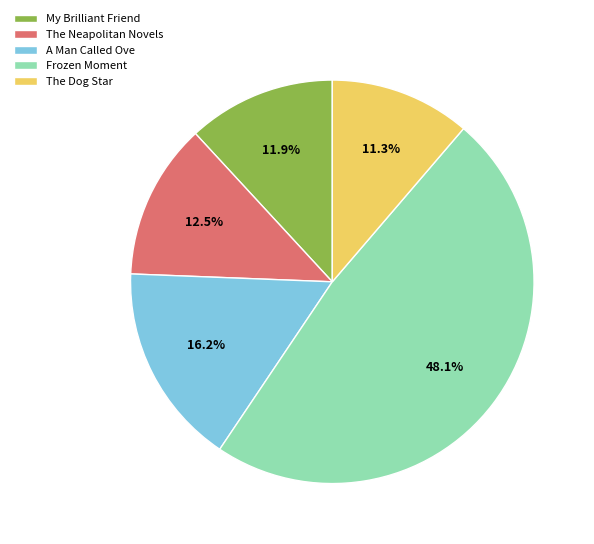

How many slices are in this pie chart?

5